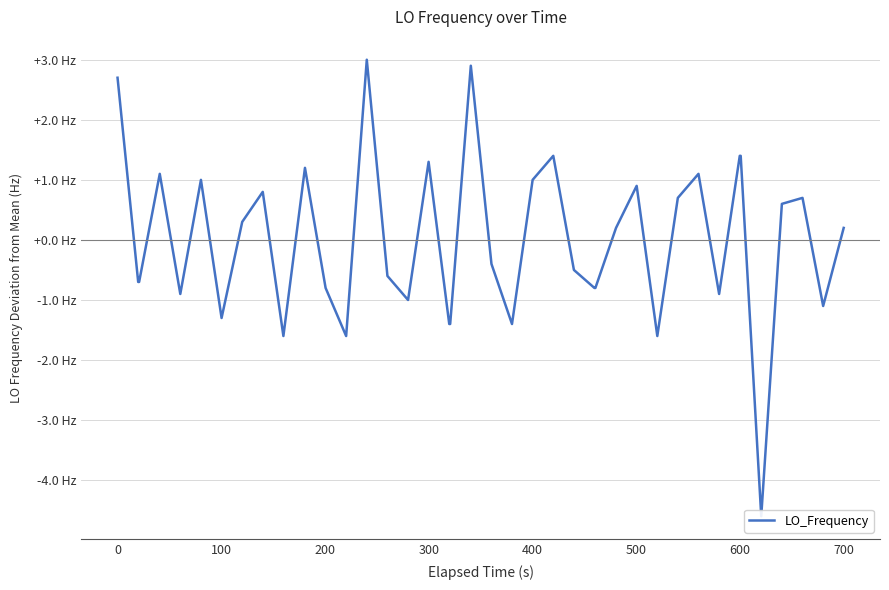

How many lines are shown in the chart?

1